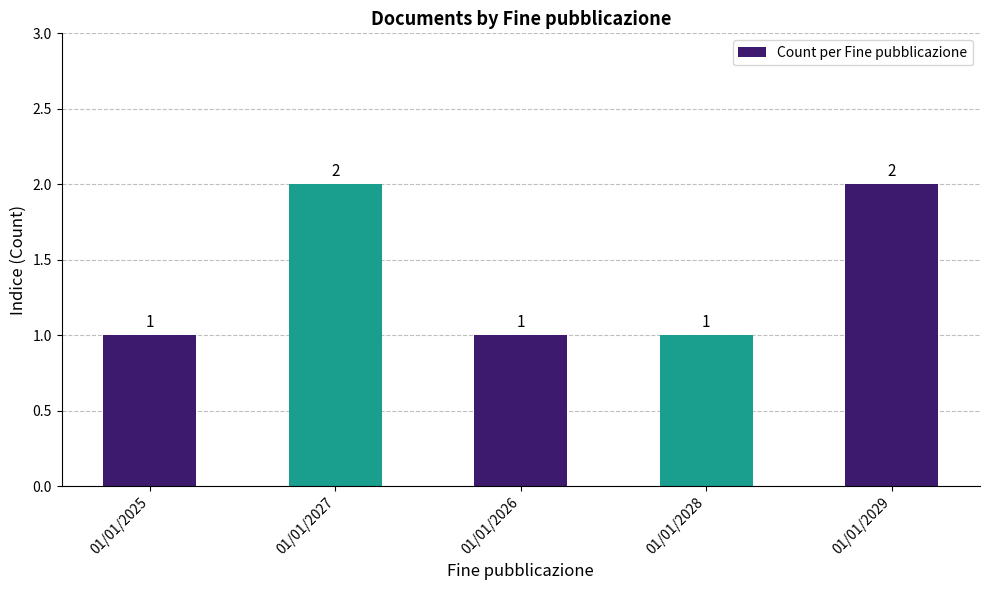

What is the sum of the values at 01/01/2027 and 01/01/2028?

3